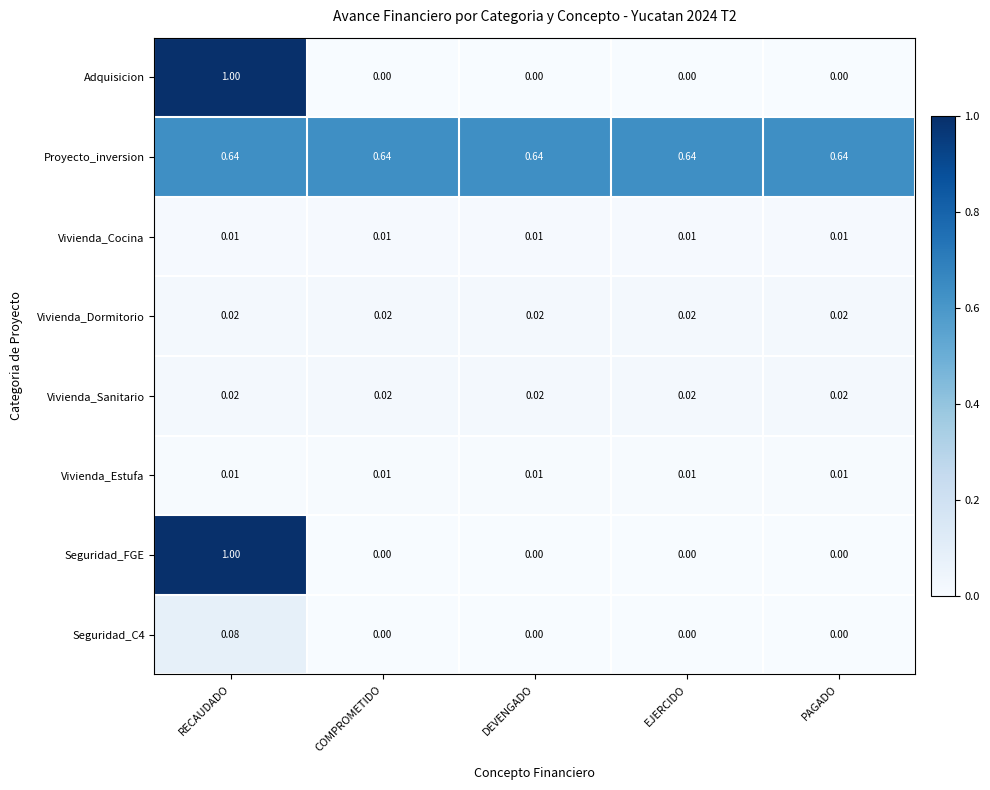

Is the value of Vivienda_Sanitario at COMPROMETIDO greater than the value of Seguridad_C4 at PAGADO?

Yes